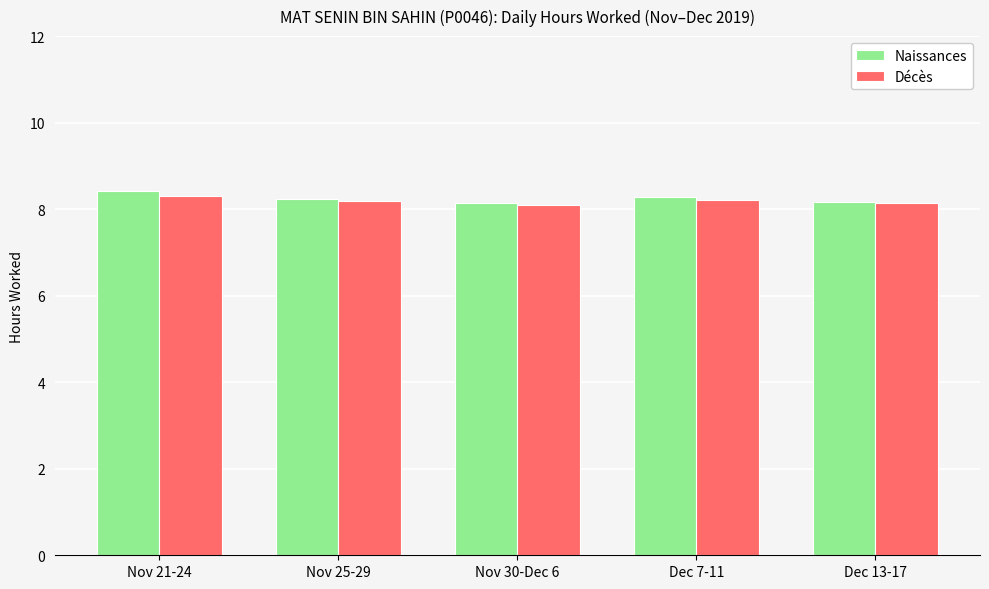

What is the greatest value displayed?

8.4